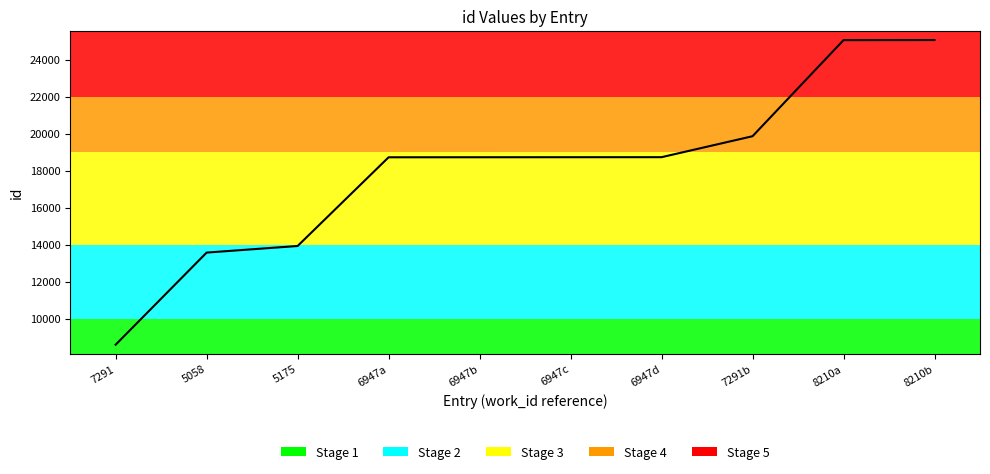

The chart shows a value of 31826 at 6947d. True or false?

False